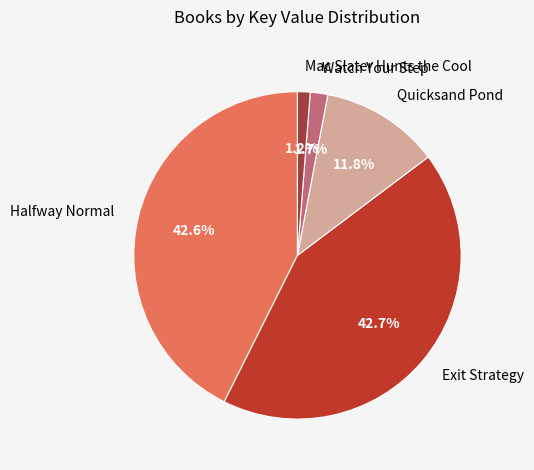

To the nearest percent, what percentage of the pie is Watch Your Step?

2%